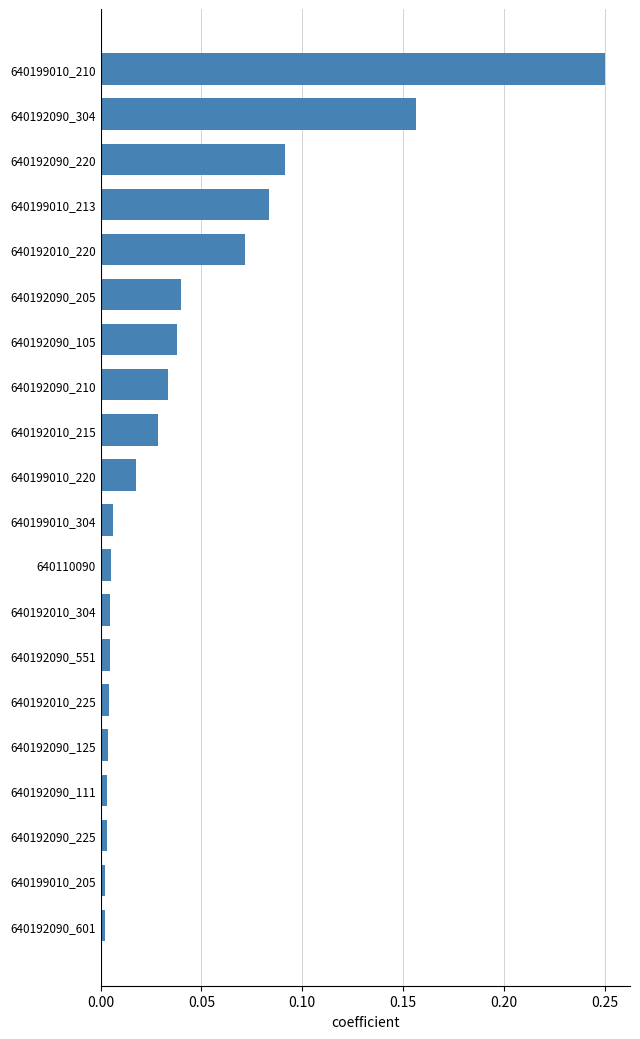

At which category does the chart reach its peak across all series?

640199010_210